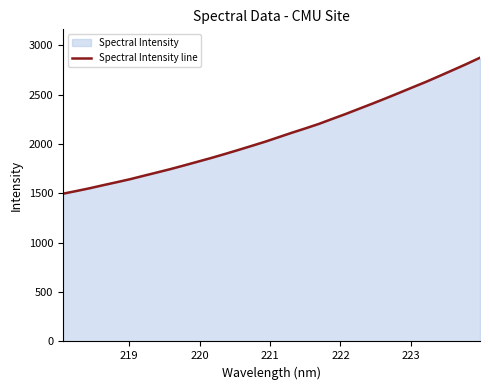

Count the number of data series in this chart.

1